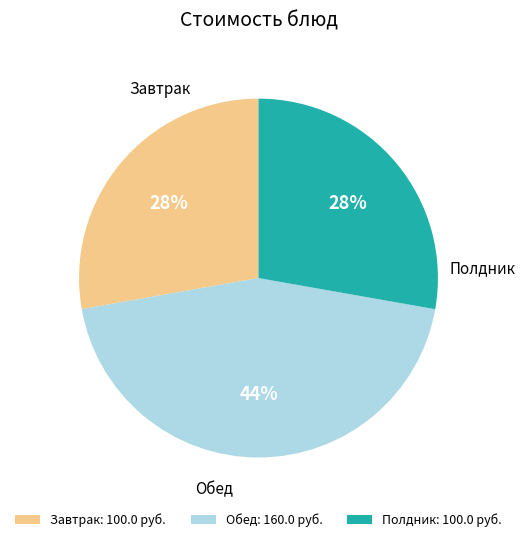

The Полдник: 100.0 руб. slice represents 35% of the pie. True or false?

False